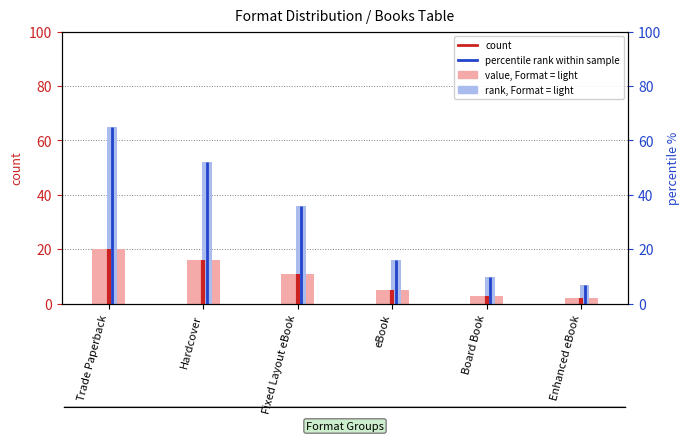

True or false: count has a value of 12 at Trade Paperback.

False